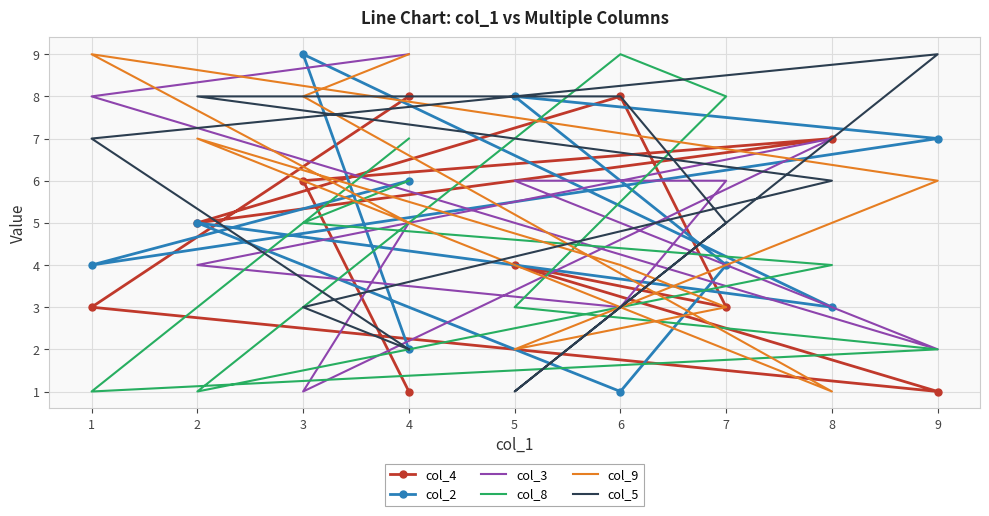

List the series in order of their peak value, lowest first.

col_4, col_2, col_3, col_8, col_9, col_5